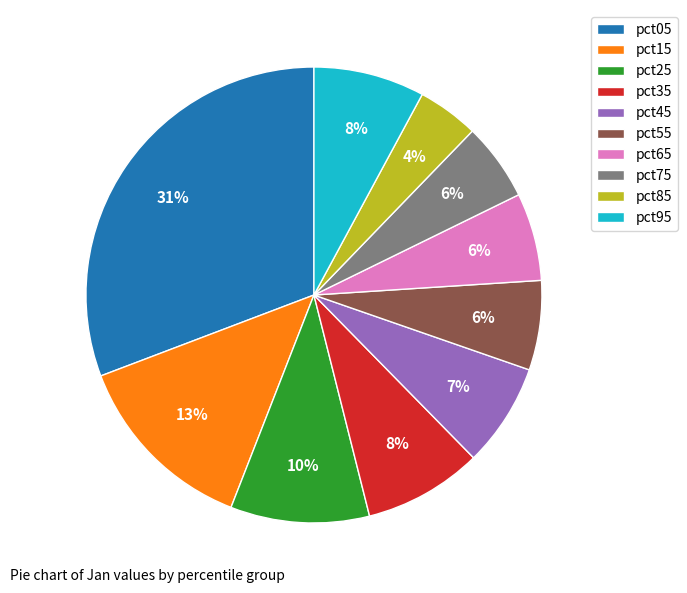

To the nearest percent, what portion does pct35 represent?

8%